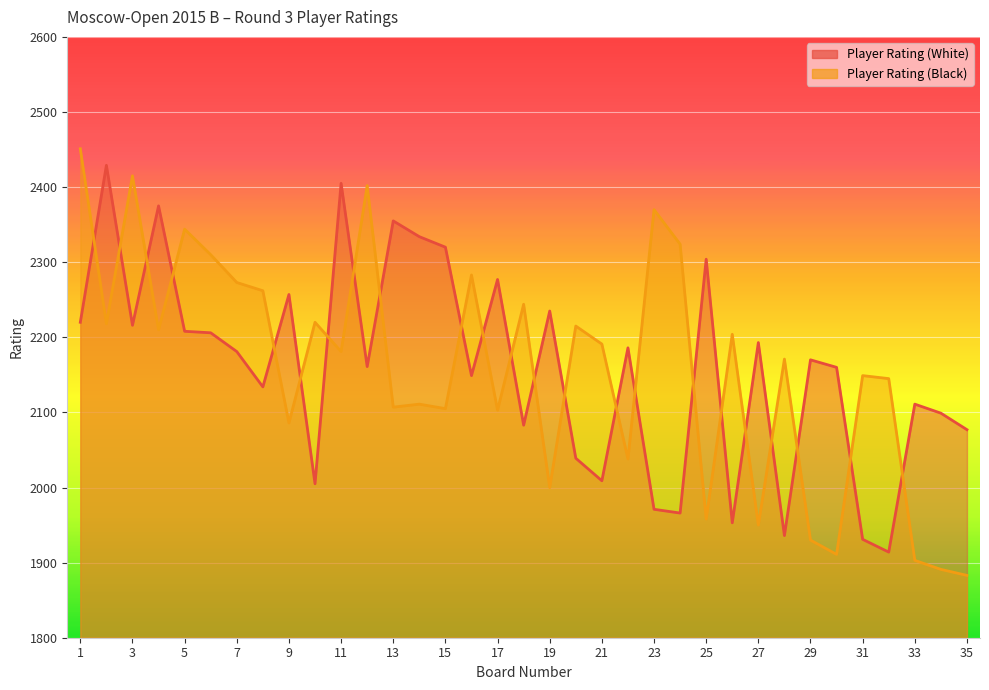

Rank the series by their average value, from highest to lowest.

Player Rating (White), Player Rating (Black)